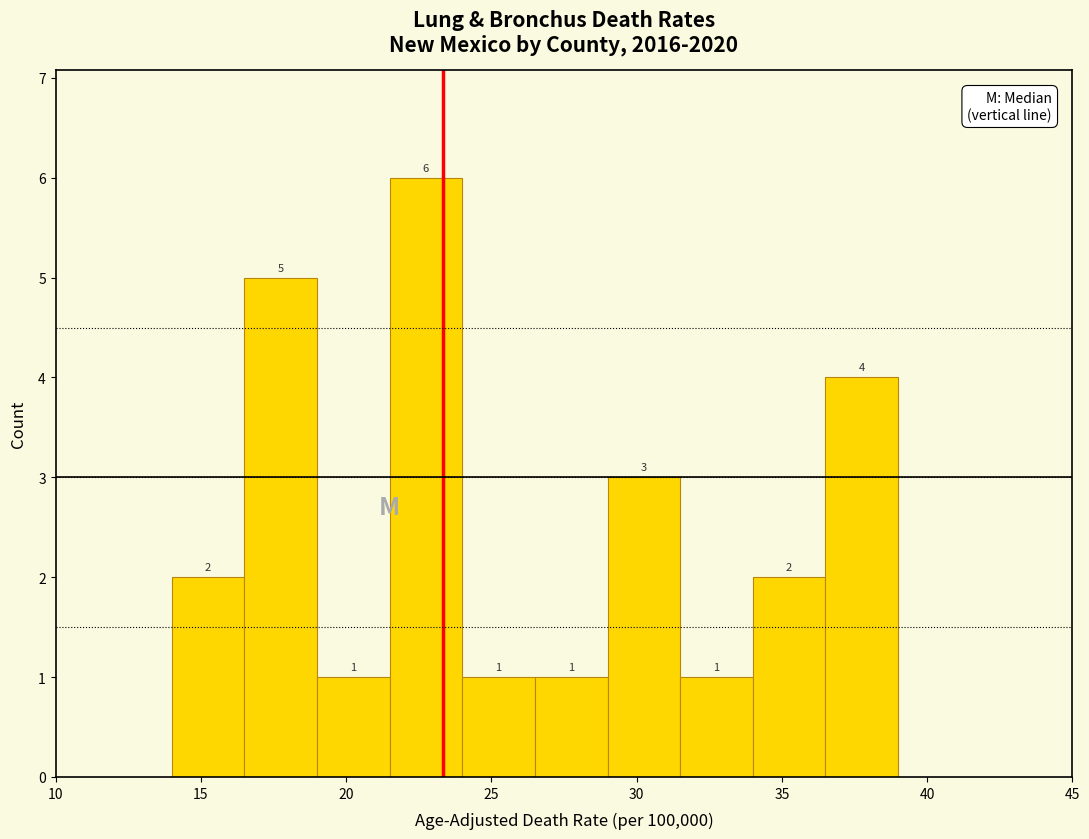

Reading left to right, list every bar in this chart as the range it spans on the x-axis followed by its height.

14.0 to 16.5: 2
16.5 to 19.0: 5
19.0 to 21.5: 1
21.5 to 24.0: 6
24.0 to 26.5: 1
26.5 to 29.0: 1
29.0 to 31.5: 3
31.5 to 34.0: 1
34.0 to 36.5: 2
36.5 to 39.0: 4